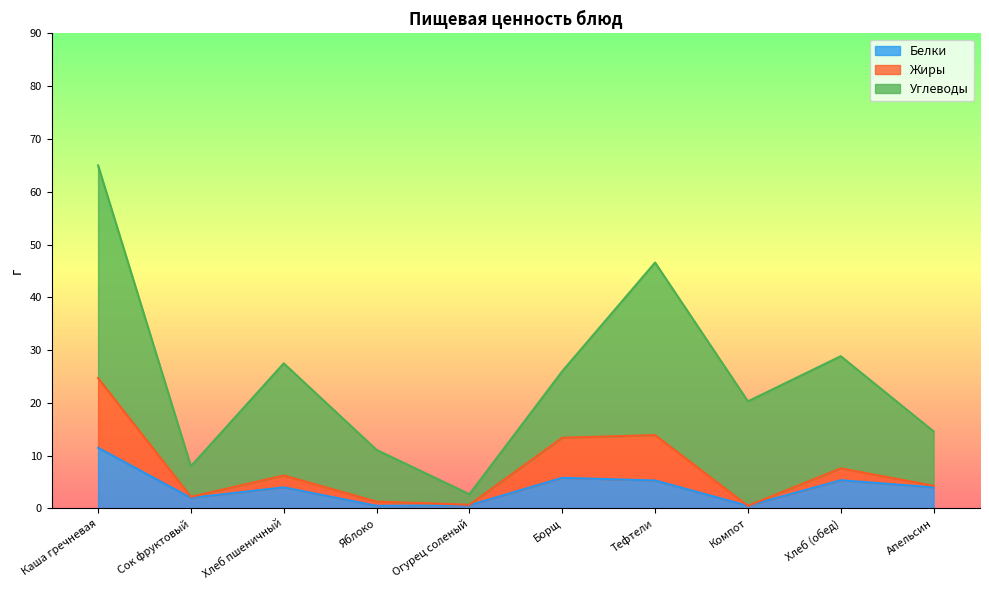

The Углеводы series shows 32.8 at Хлеб (обед). True or false?

False